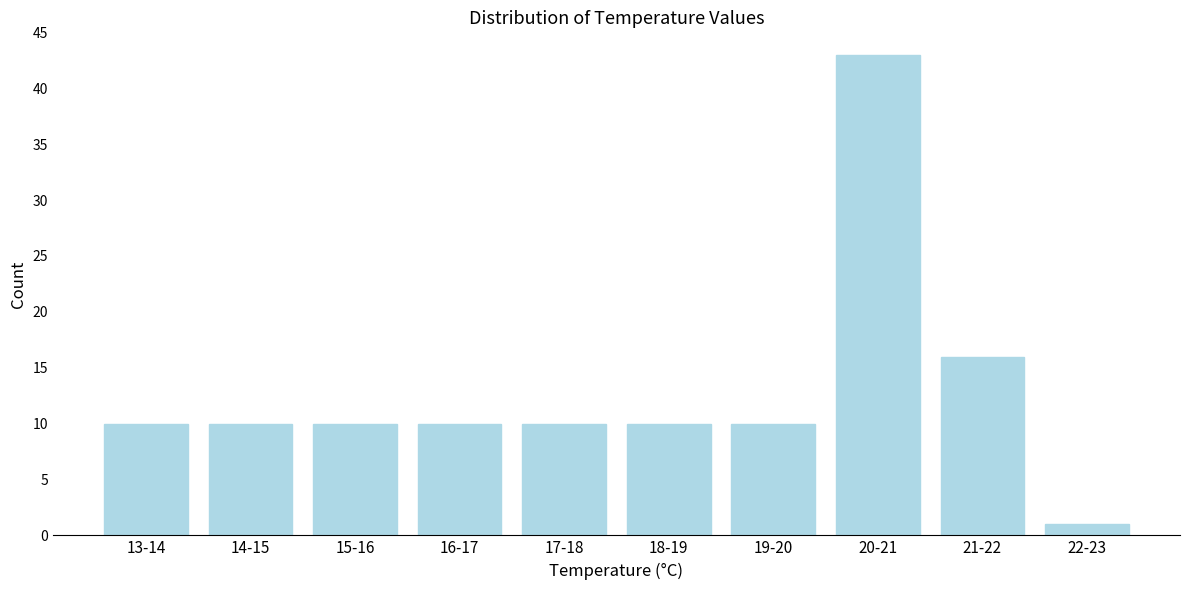

Reading left to right, extract all data points from this chart.

13-14=10	14-15=10	15-16=10	16-17=10	17-18=10	18-19=10	19-20=10	20-21=43	21-22=16	22-23=1